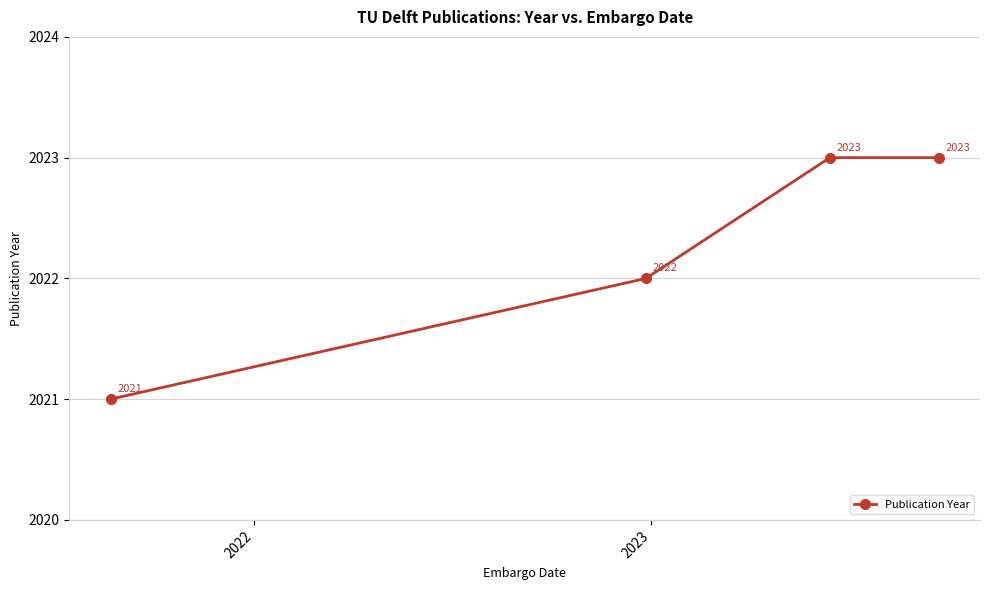

What is the value of the 3rd point from the left?

2023